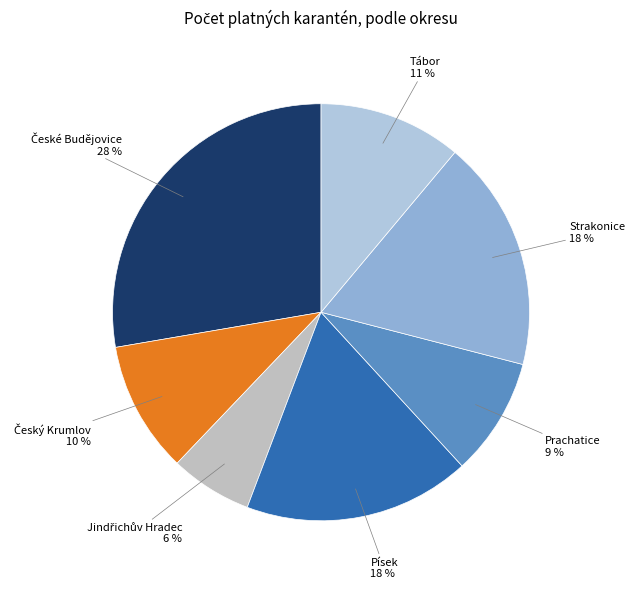

Is there any slice that represents more than half of the pie?

No